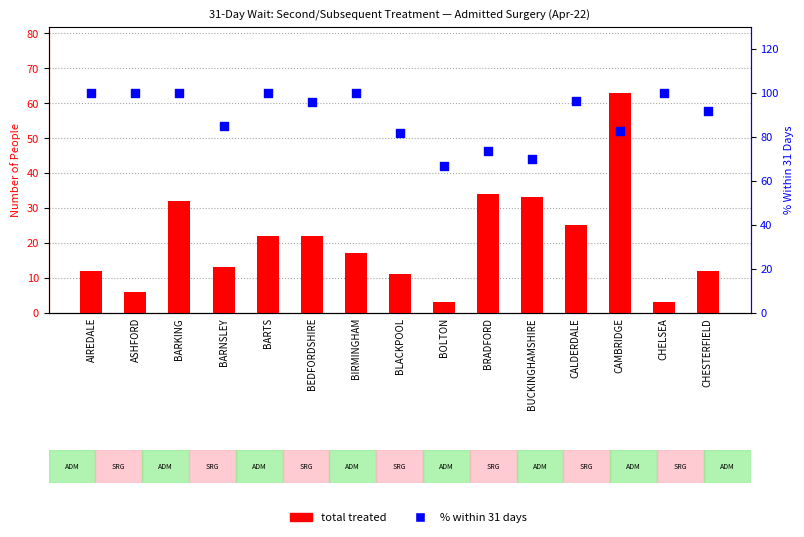

Which series has the largest total across all categories?

% within 31 days